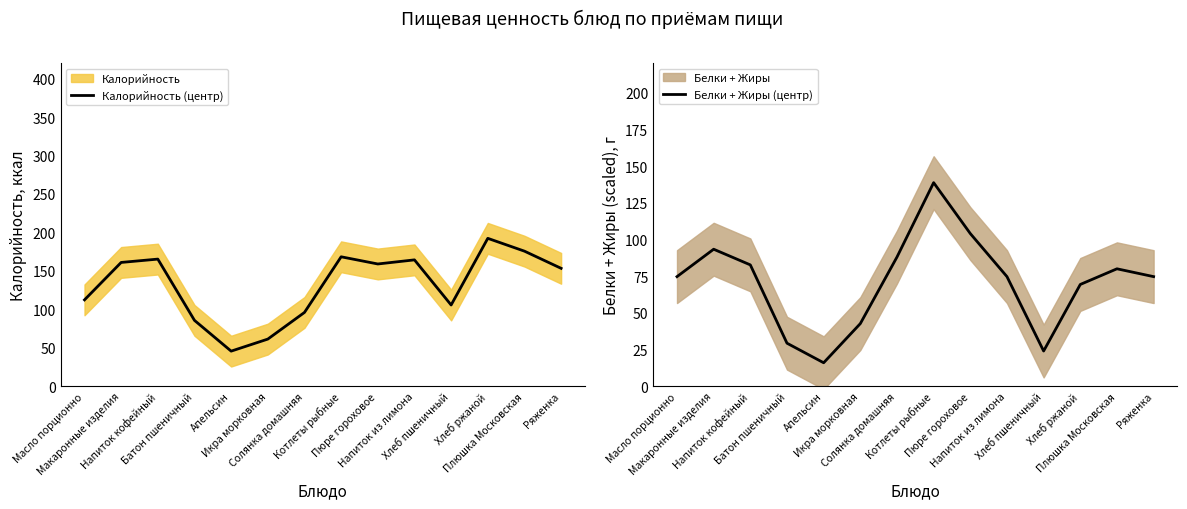

How many values in the Калорийность (центр) series are below 159?

7